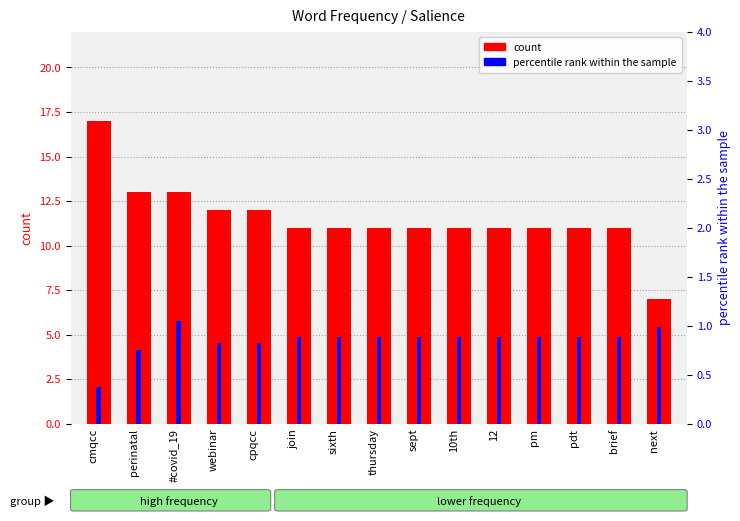

What is the approximate value of count at 10th?

11.0